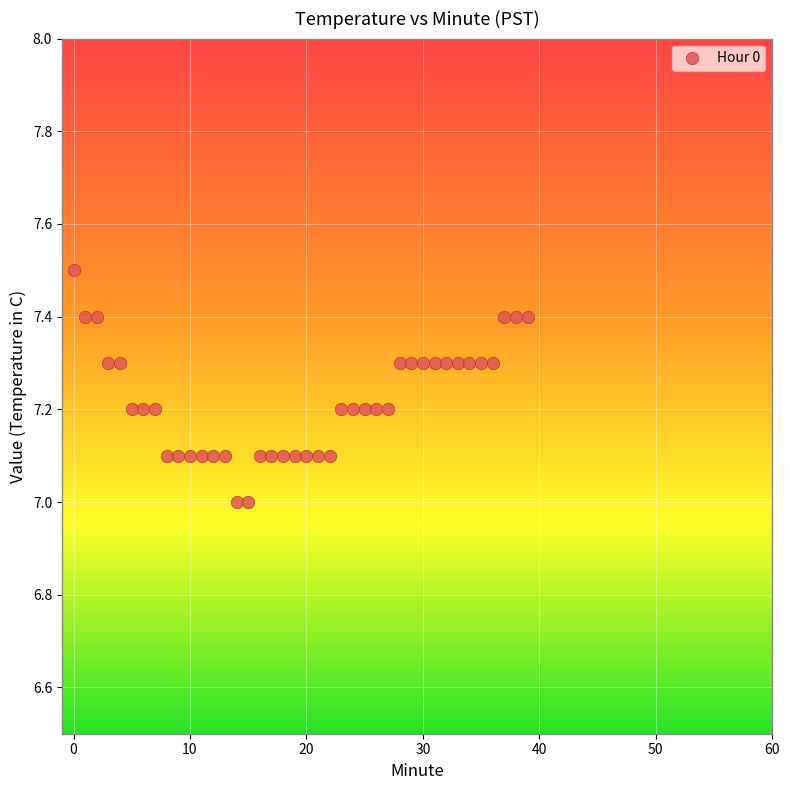

What is the range of Y values (max minus min)?

0.5